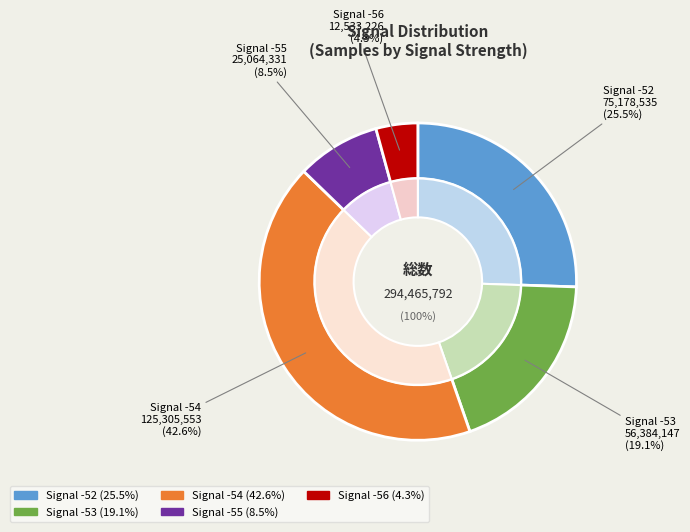

Is -52 the majority of the pie?

No